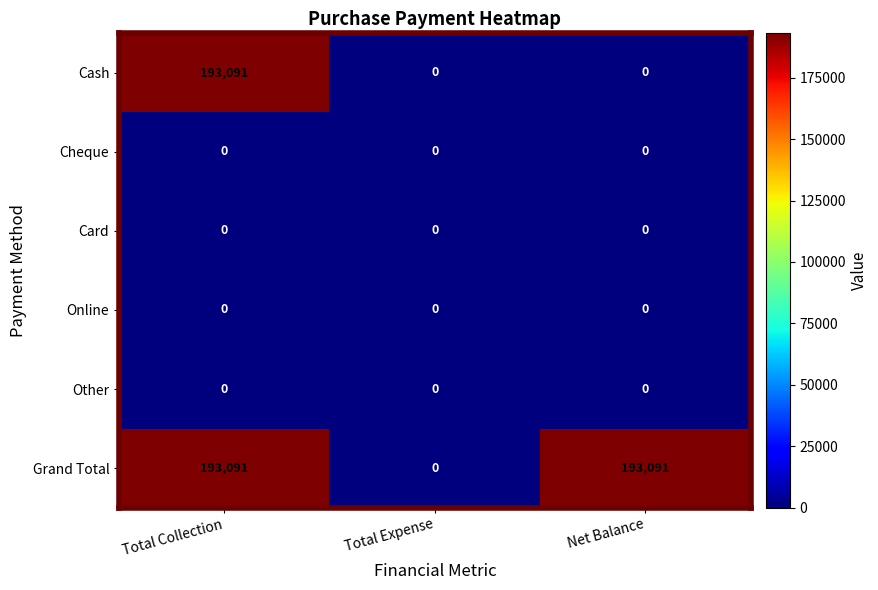

Which category has the highest value in the Cash series?

Total Collection